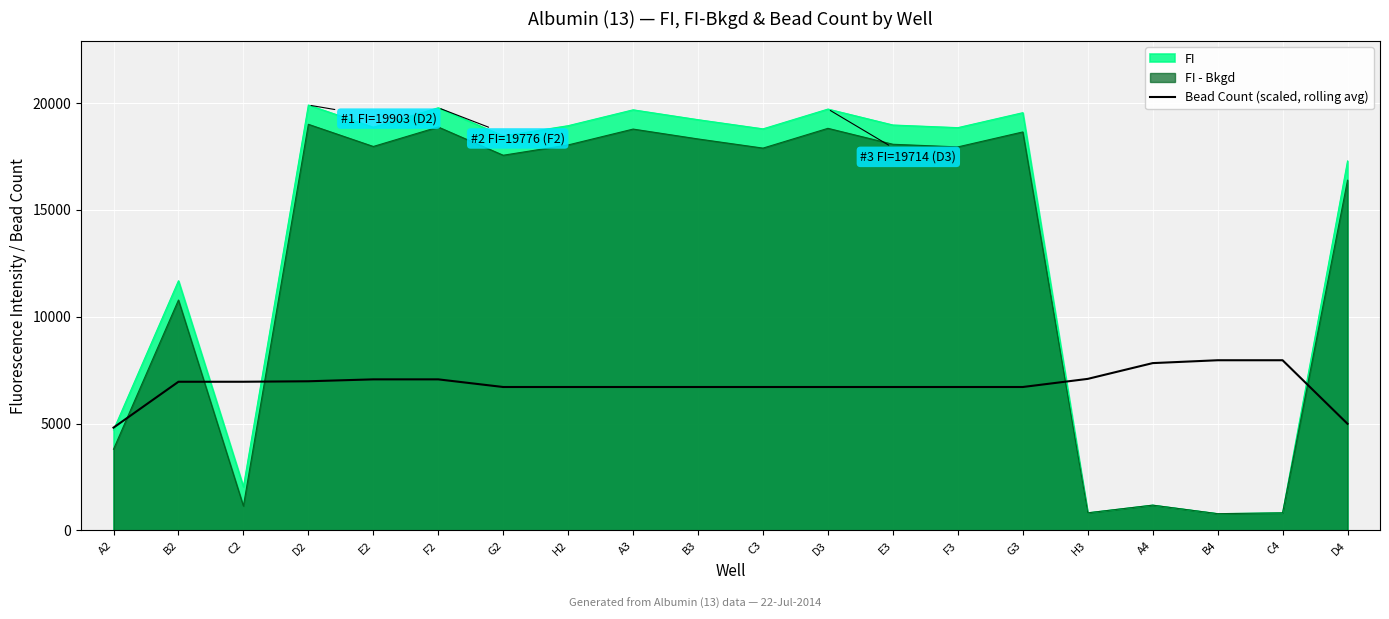

The chart shows a value of 6708.9 at G2. True or false?

True